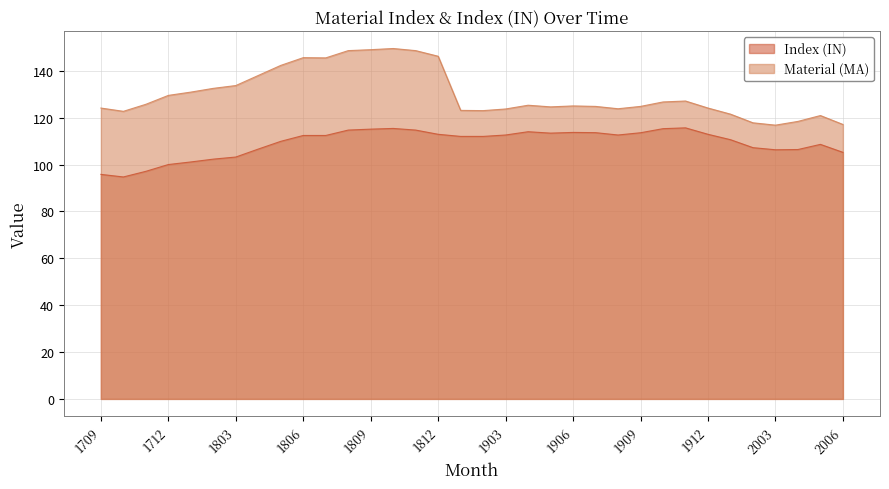

Between 1905 and 1908, which is larger?

1905